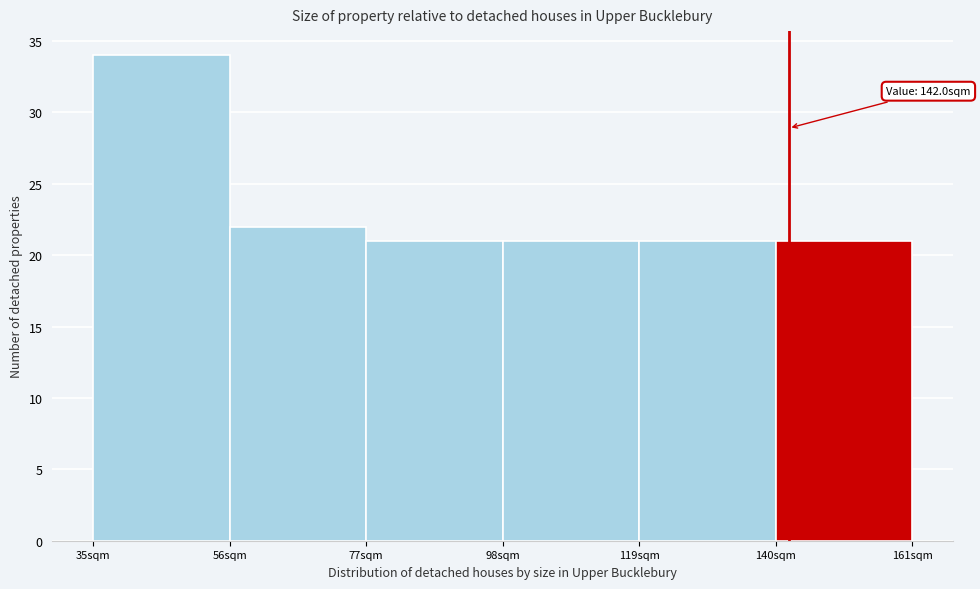

Over which range of the x-axis is the bar tallest?

35 to 56